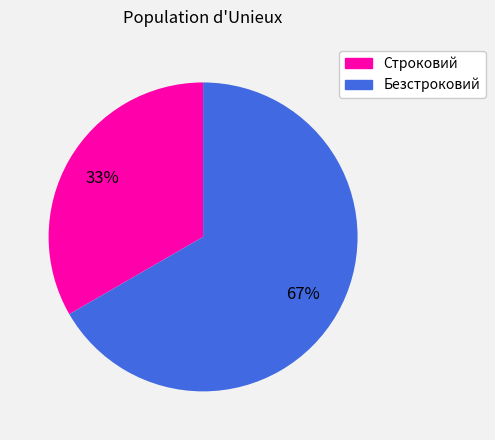

What is the ratio of the value at Безстроковий to the value at Строковий?

2.0